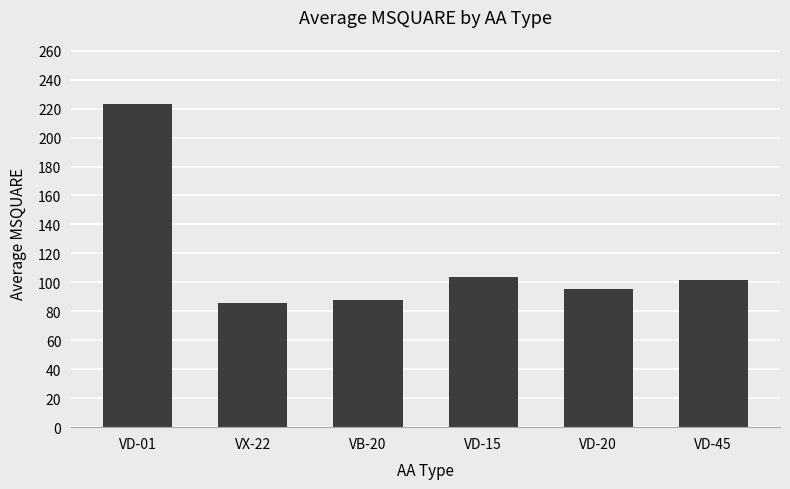

At which label is the value closest to 154?

VD-15